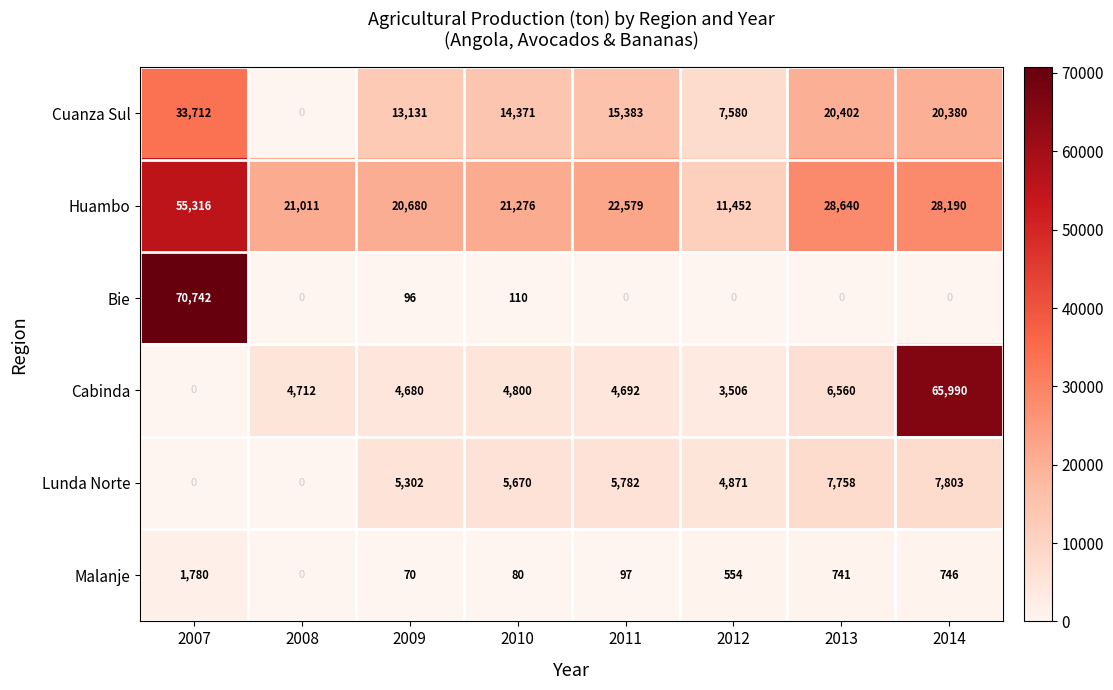

At which label is Cuanza Sul closest to 16856?

2011